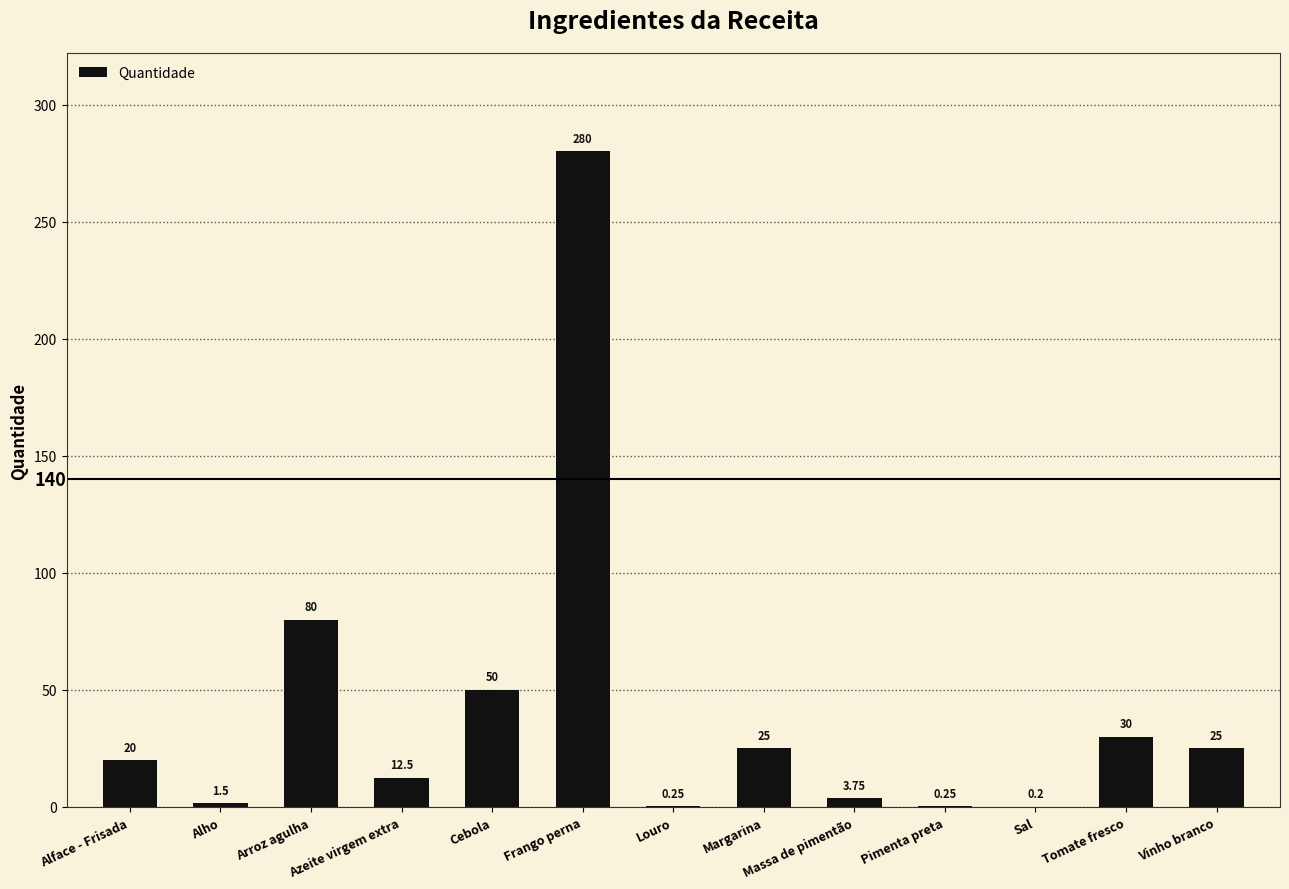

Where is the data nearest to the value 140?

Arroz agulha